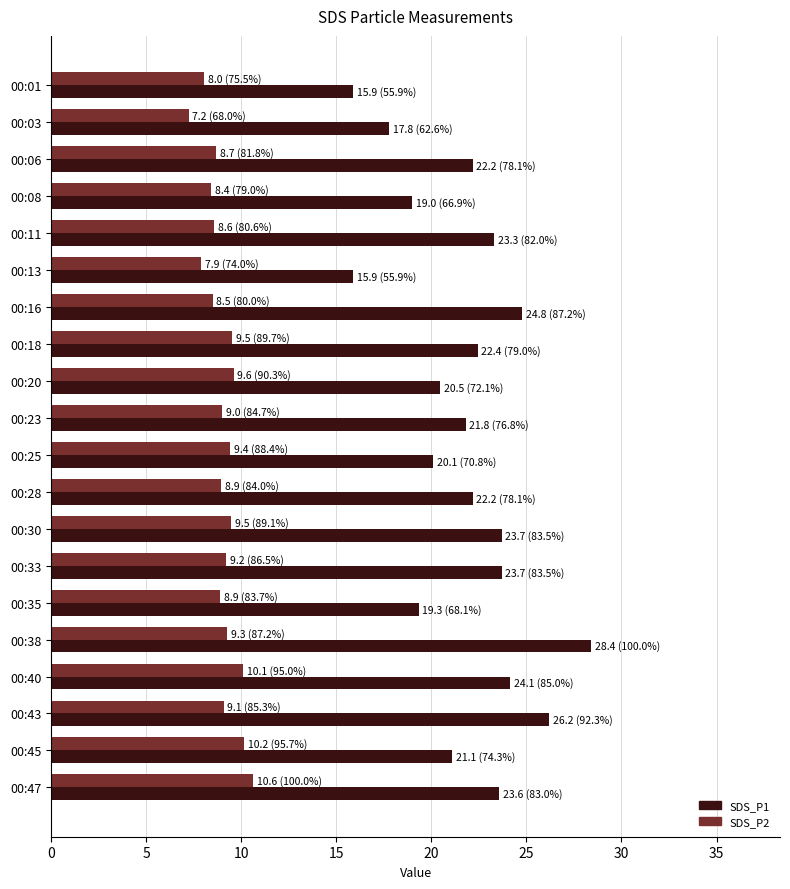

Rank the series by their maximum value, from highest to lowest.

SDS_P1, SDS_P2